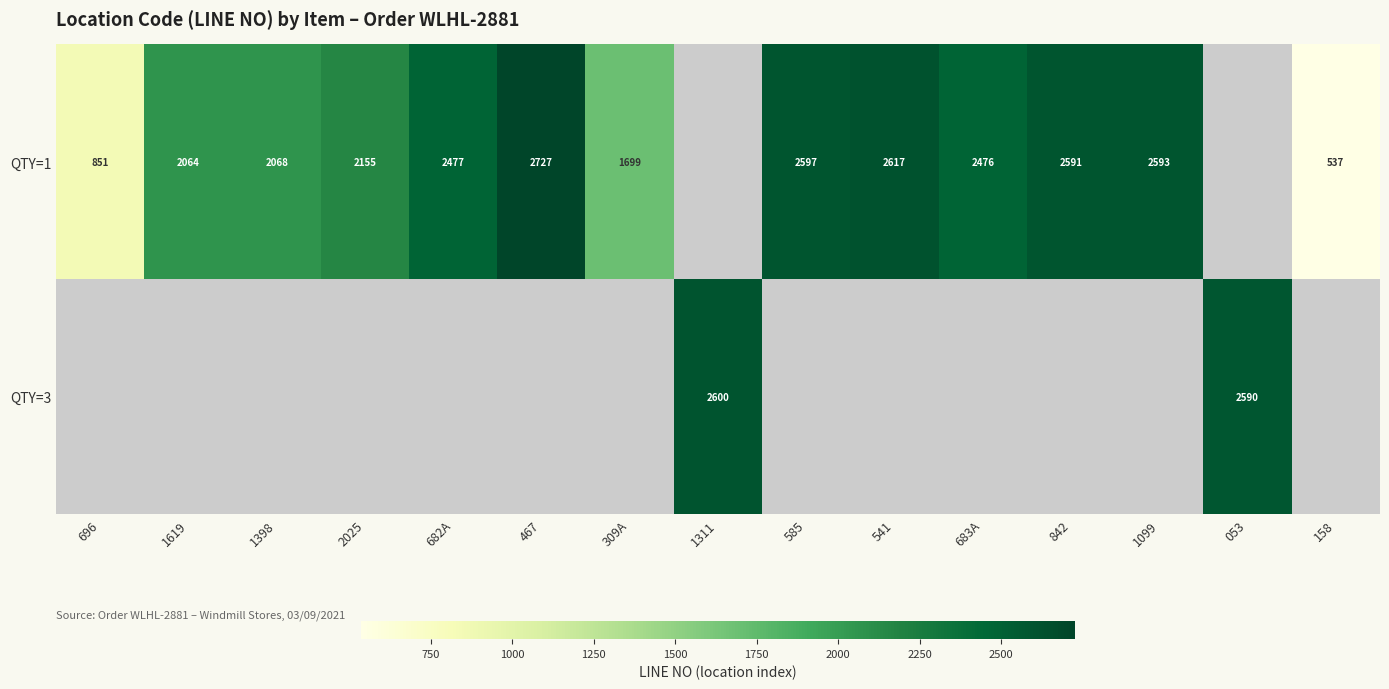

The value of QTY=1 at 1099 is 4287. True or false?

False